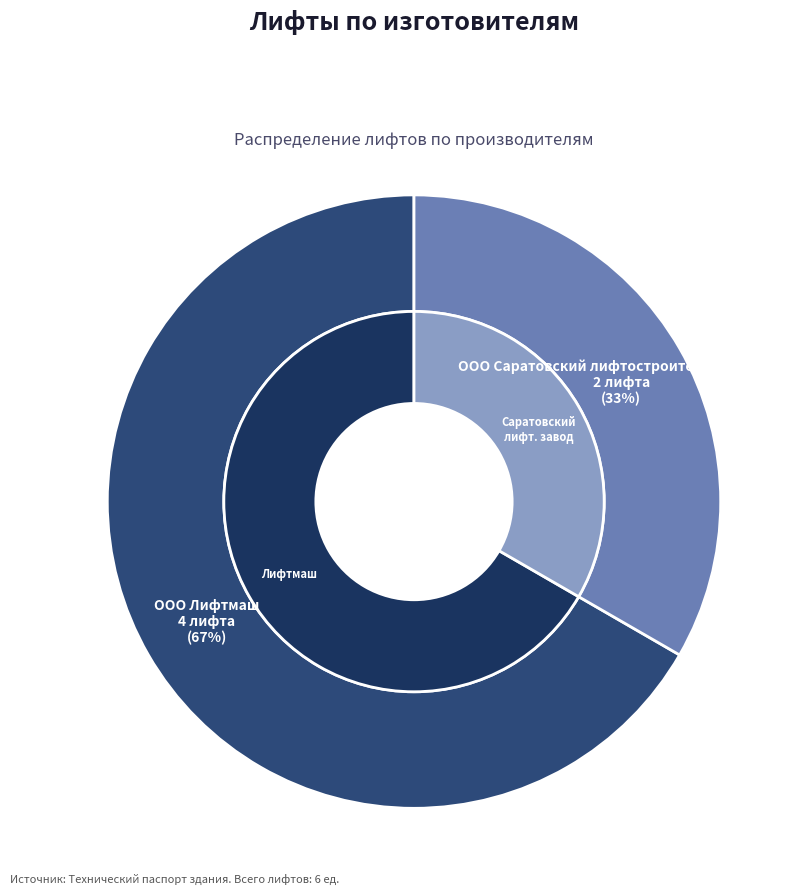

Which category has the smallest portion of the pie?

ООО Саратовский лифтостроительный завод